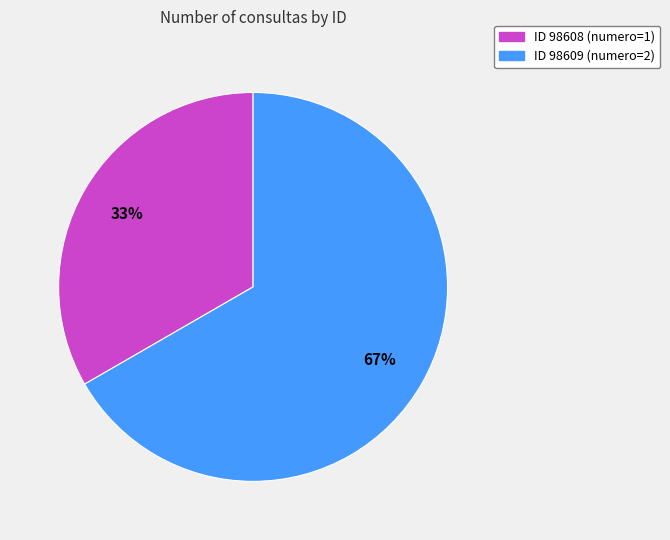

To the nearest percent, what is the average slice percentage?

50%